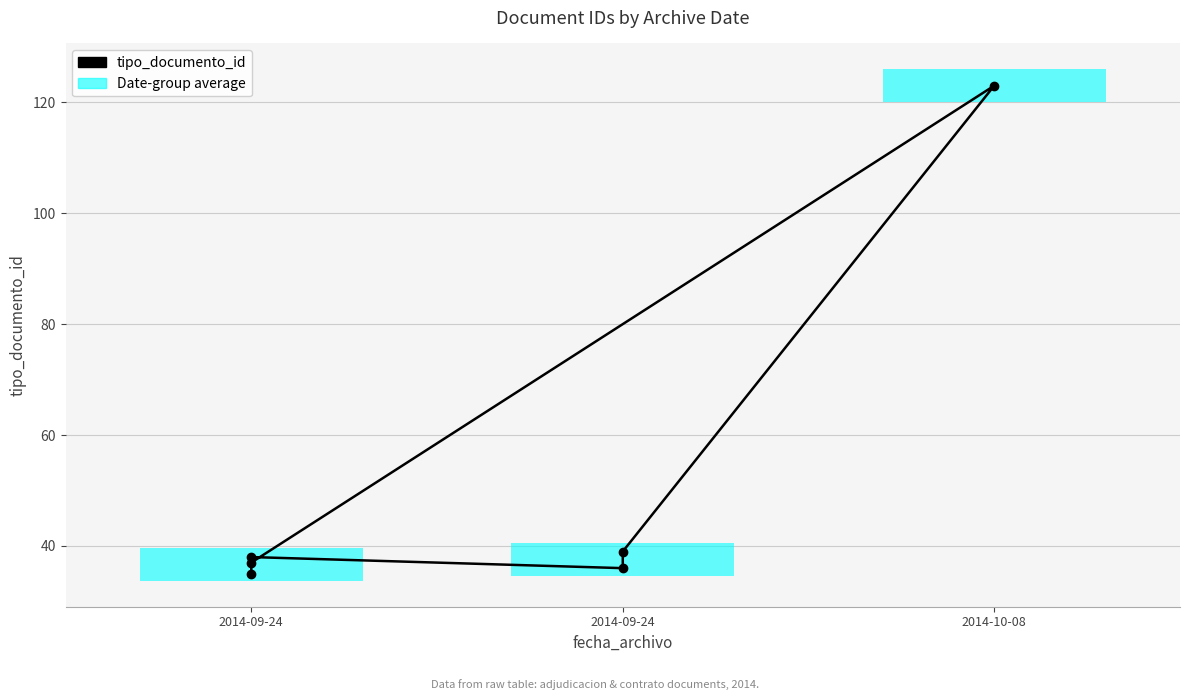

Does the chart contain any negative values?

No